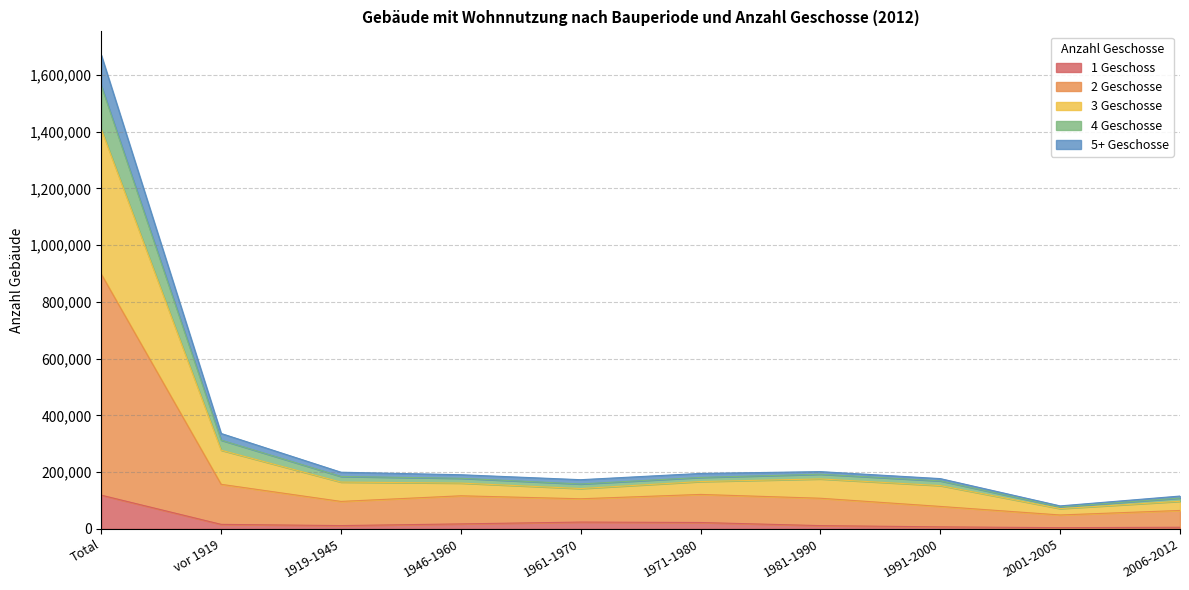

At which category is the sum across all series the highest?

Total